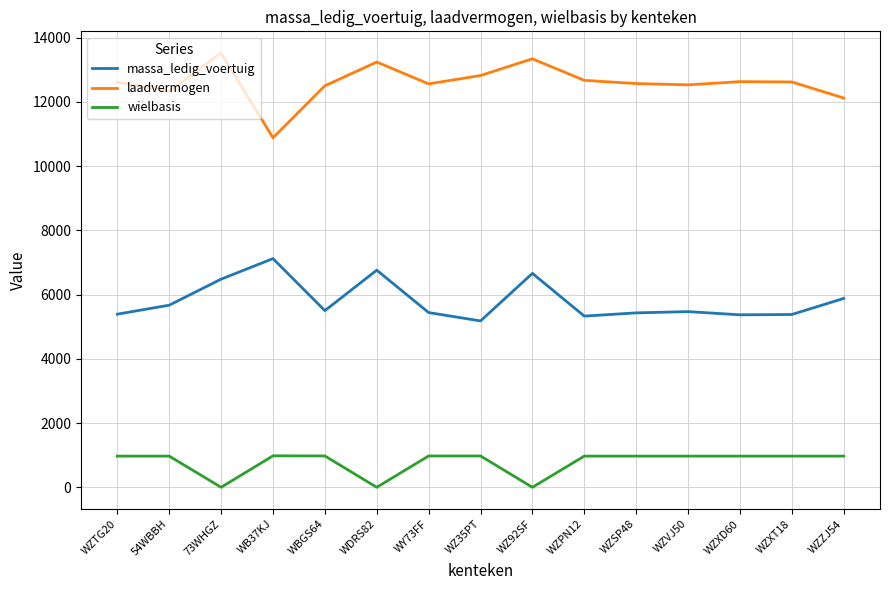

Rank the series at WZTG20 from highest to lowest value.

laadvermogen, massa_ledig_voertuig, wielbasis